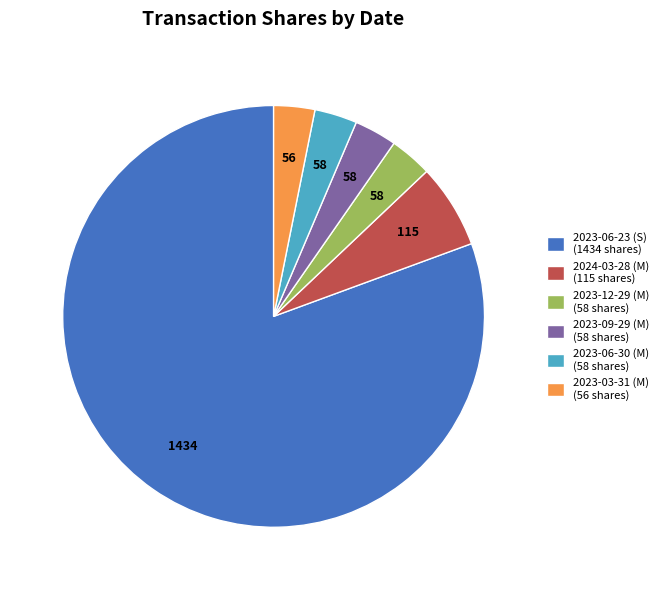

Do 2023-06-30 (M) (58 shares) and 2023-06-23 (S) (1434 shares) together represent more than half of the pie?

Yes